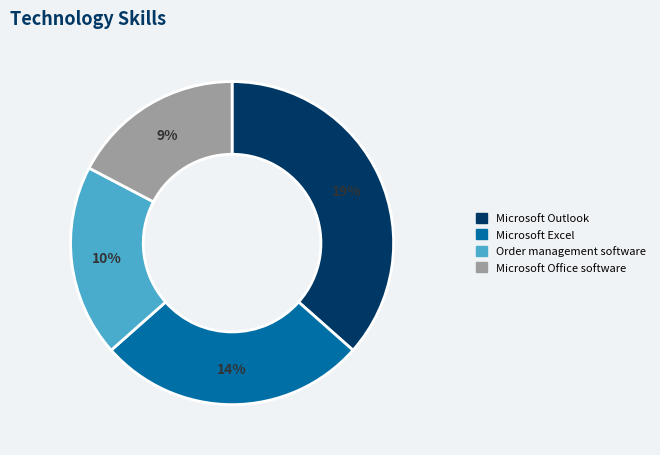

Between Microsoft Office software and Order management software, which is larger?

Order management software